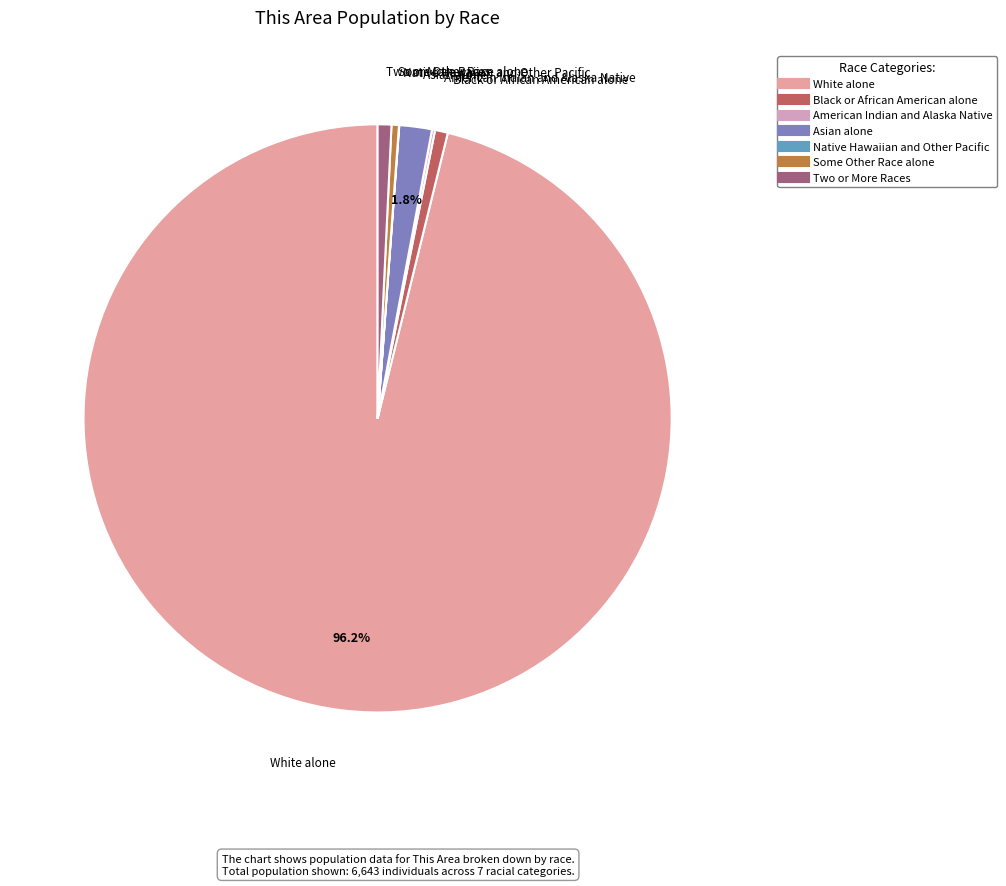

How much of the chart is everything except Asian alone?

98.2%